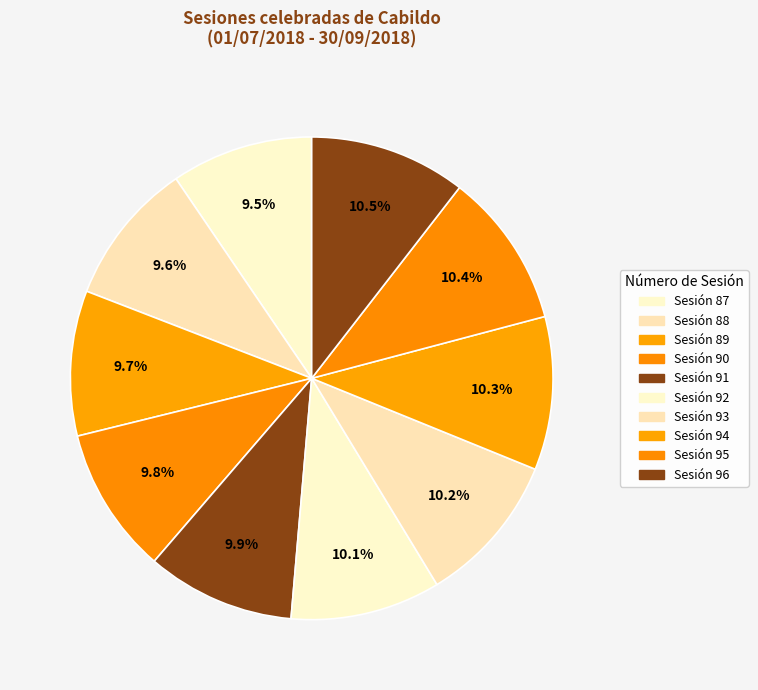

Does Sesión 90 represent more than half of the total?

No